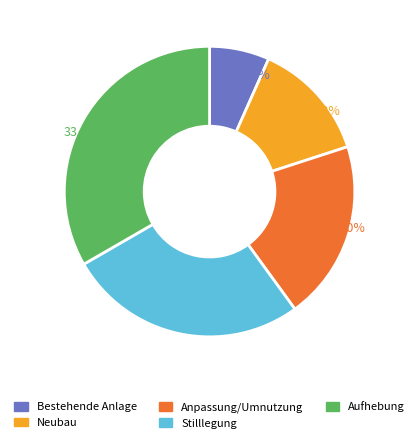

True or false: Bestehende Anlage accounts for 1% of the total.

False